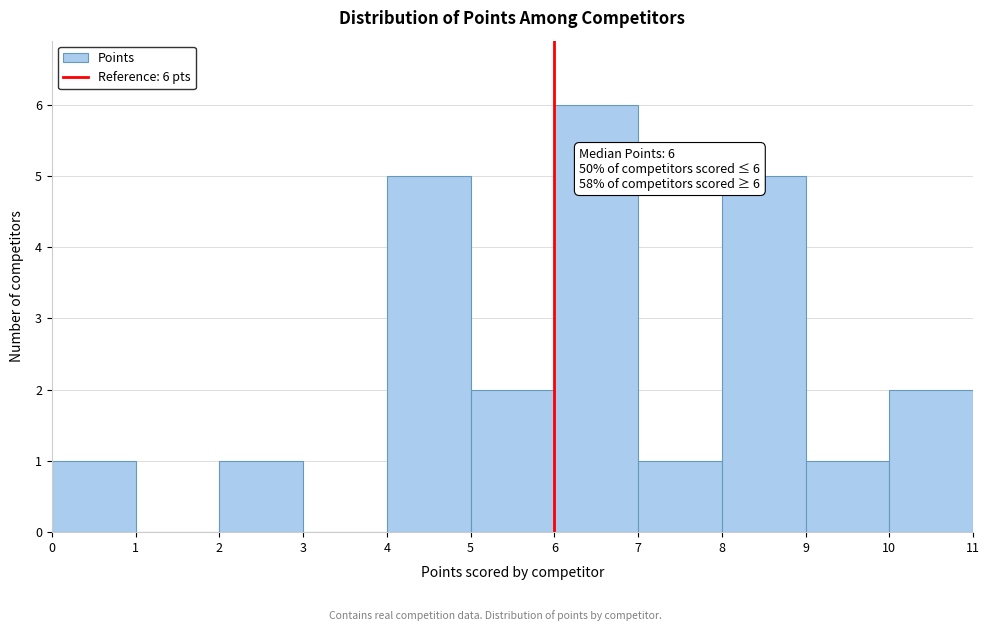

Over which range of the x-axis is the bar tallest?

6 to 7